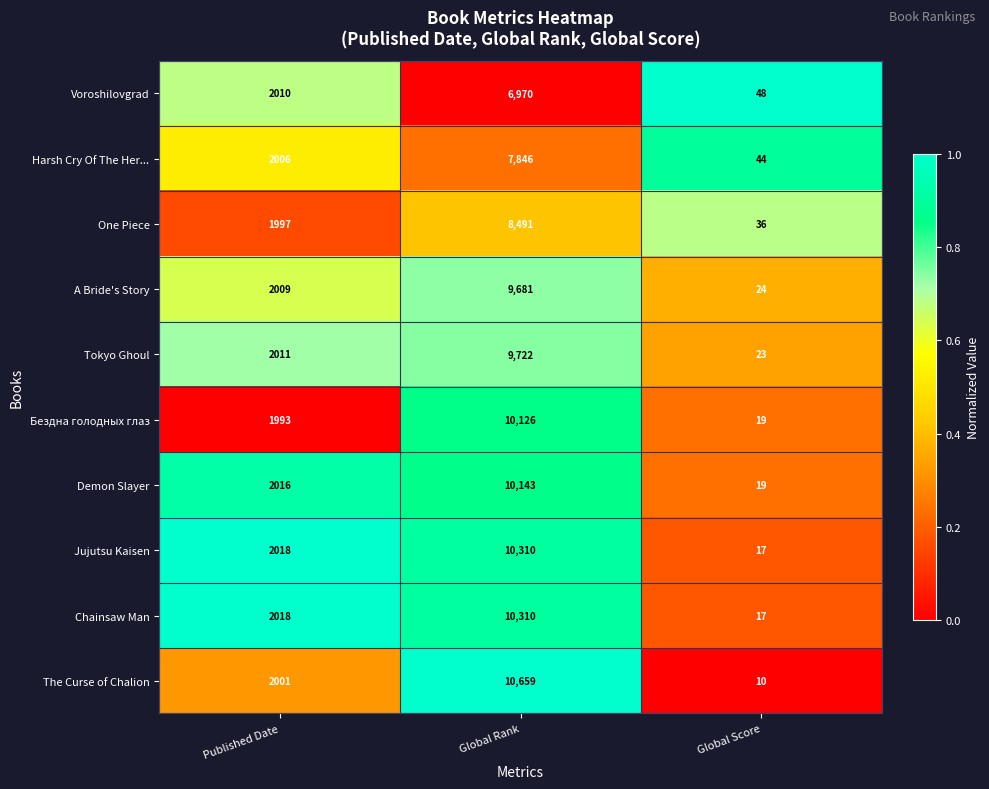

Which series has the widest spread of values?

The Curse of Chalion